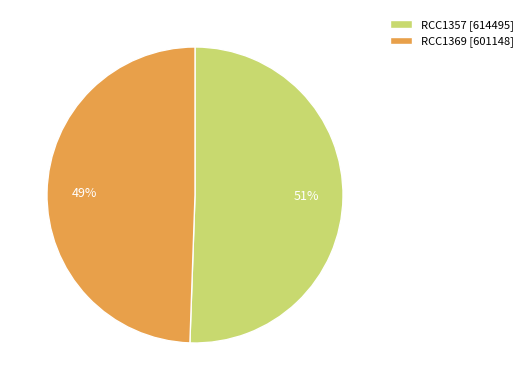

To the nearest percent, what percentage of the pie is RCC1369?

49%